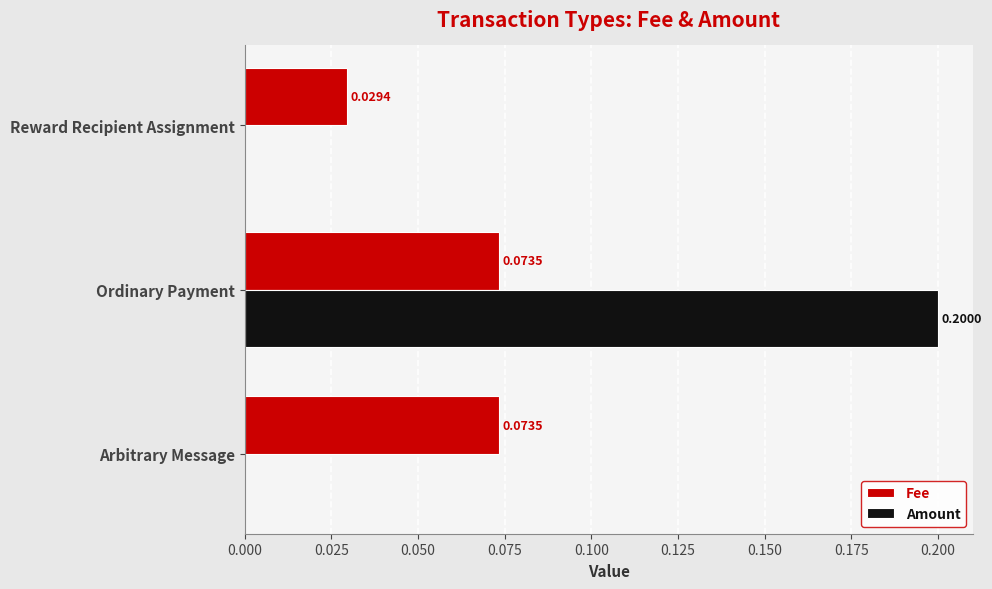

Which series changed the most between Arbitrary Message and Reward Recipient Assignment?

Fee